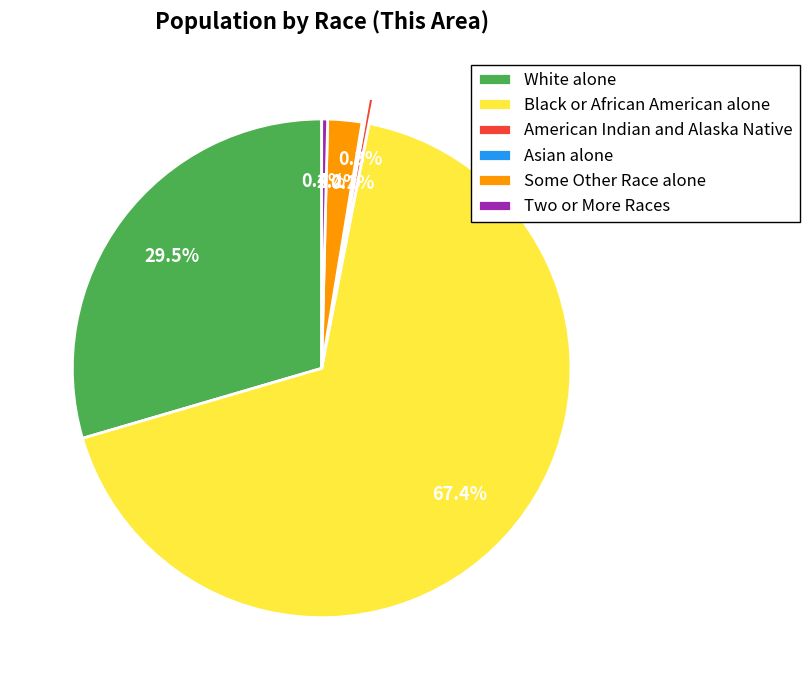

Which has a higher value, Black or African American alone or Two or More Races?

Black or African American alone